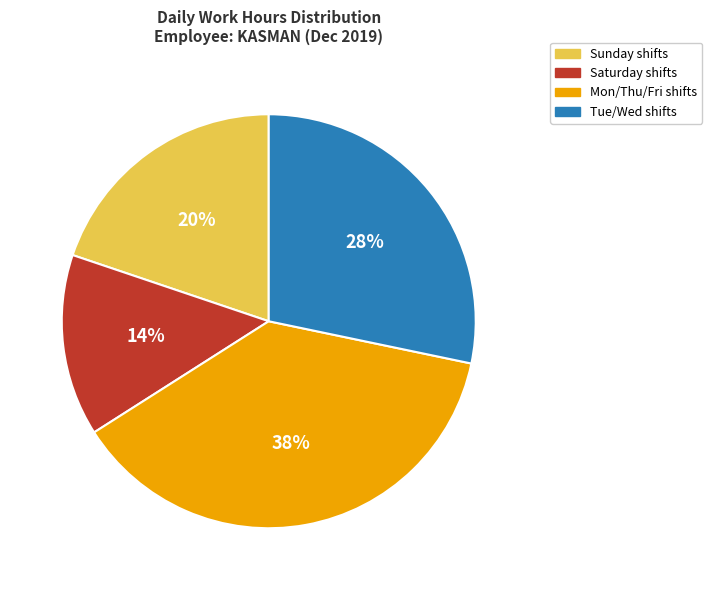

To the nearest percent, what percentage of the pie is Tue/Wed shifts?

28%